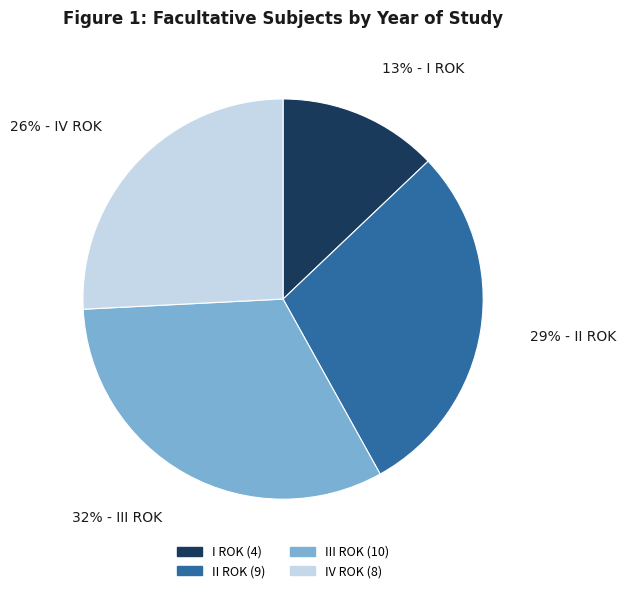

Rank the categories by value from highest to lowest.

III ROK, II ROK, IV ROK, I ROK